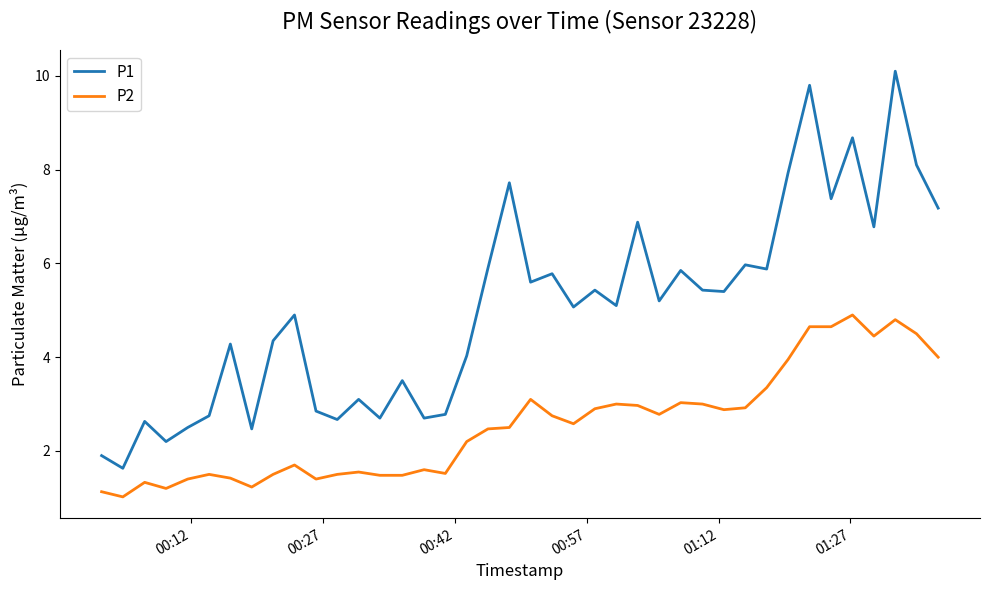

List the series in order of their peak value, lowest first.

P2, P1